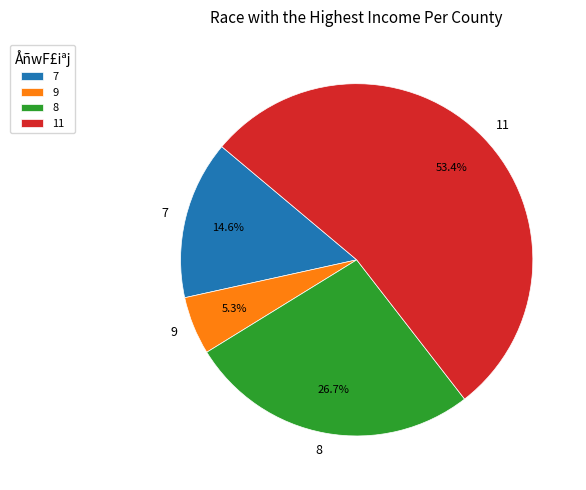

Rank the categories by value from lowest to highest.

9, 7, 8, 11